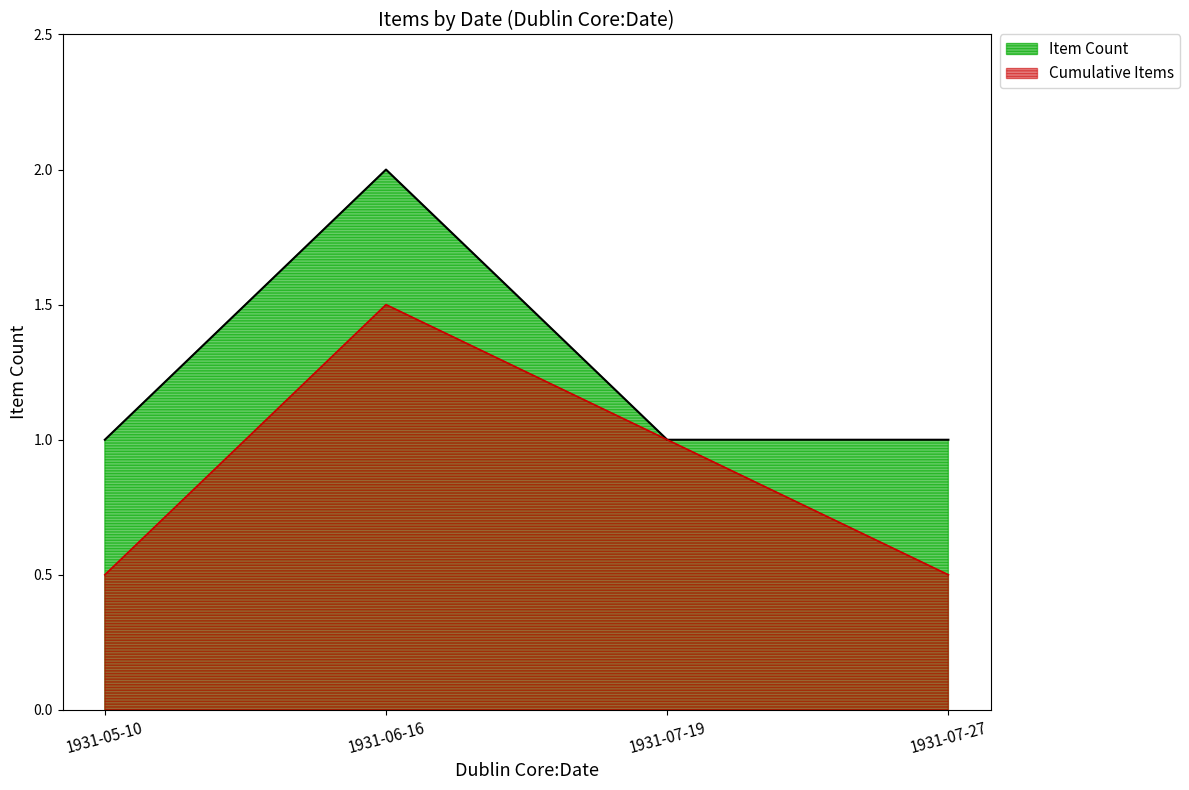

How many lines are shown in the chart?

2